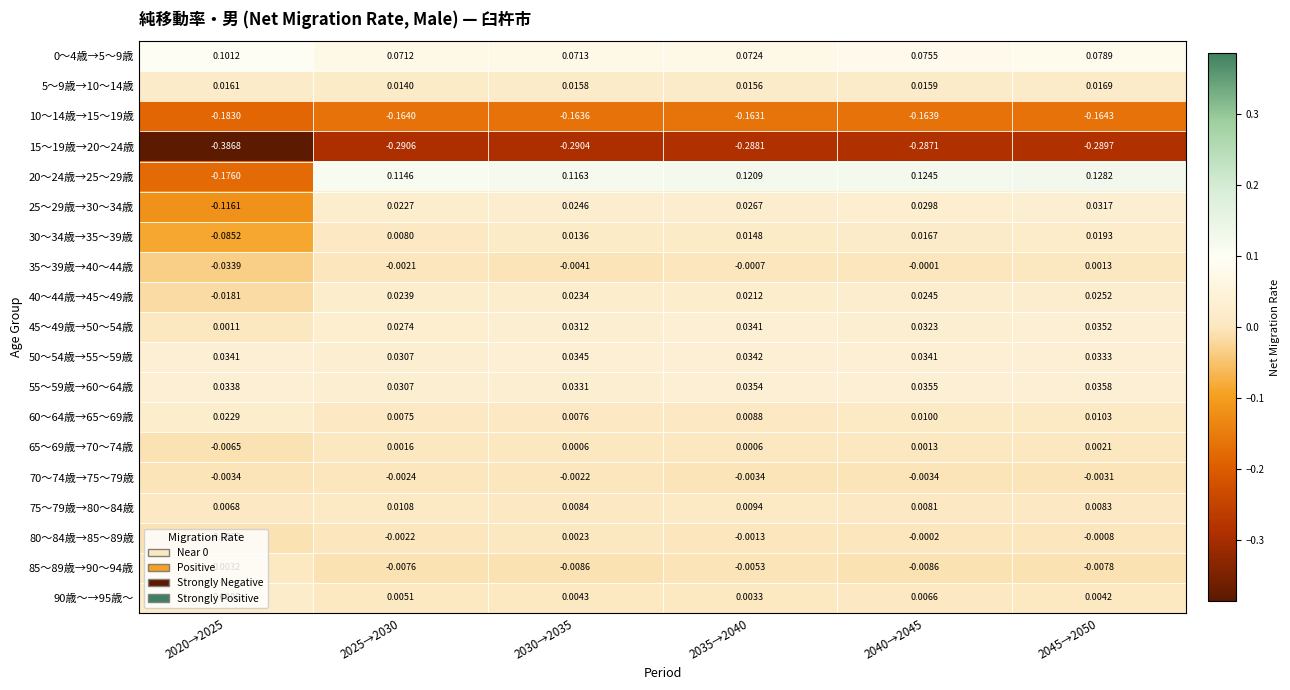

How many categories are shown in the chart?

6